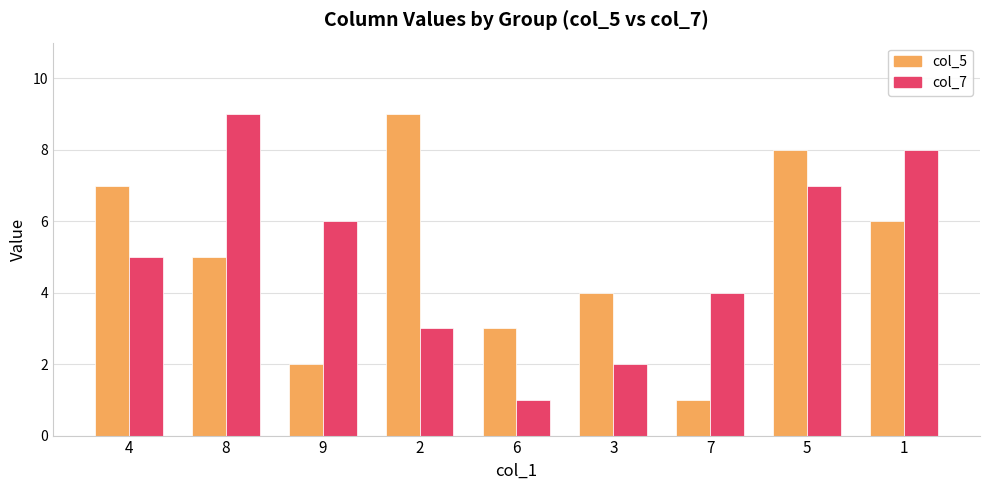

Count the number of data series in this chart.

2